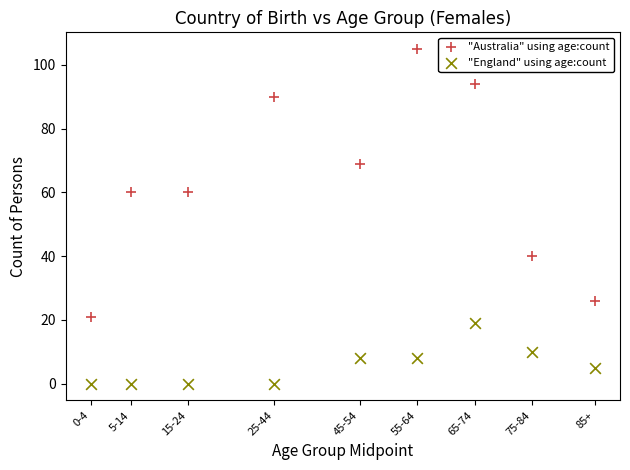

Across all data points, what is the range of X values (max minus min)?

88